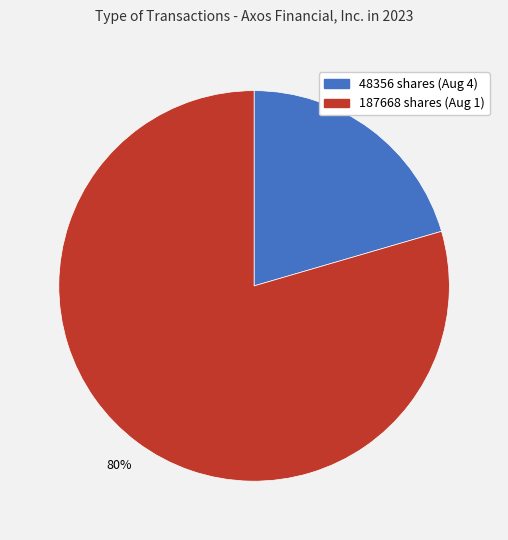

Rank the categories by value from highest to lowest.

187668, 48356